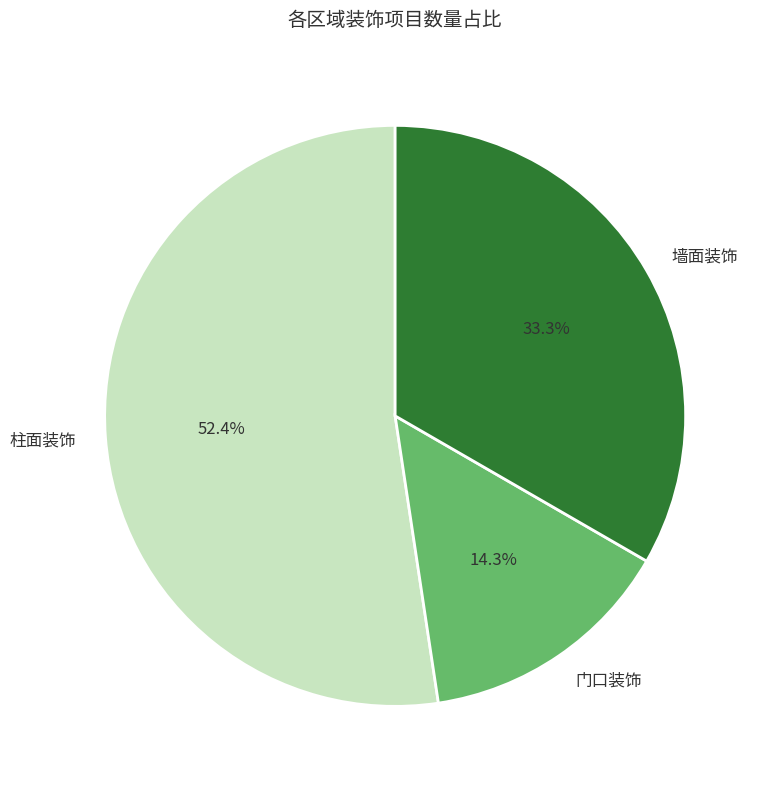

To the nearest percent, what portion does 柱面装饰 represent?

52%